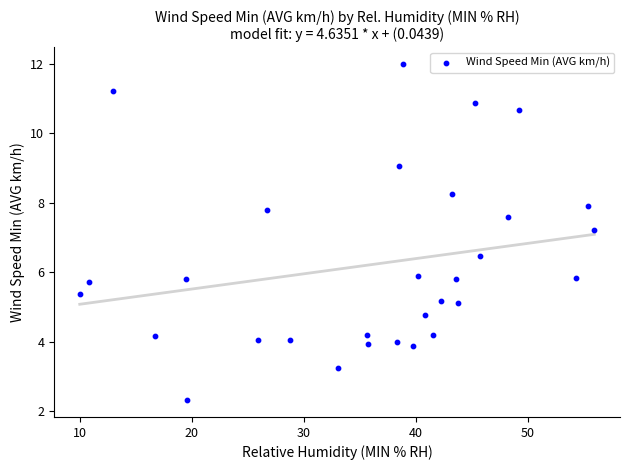

What Y value in the scatter plot is closest to 7?

7.2